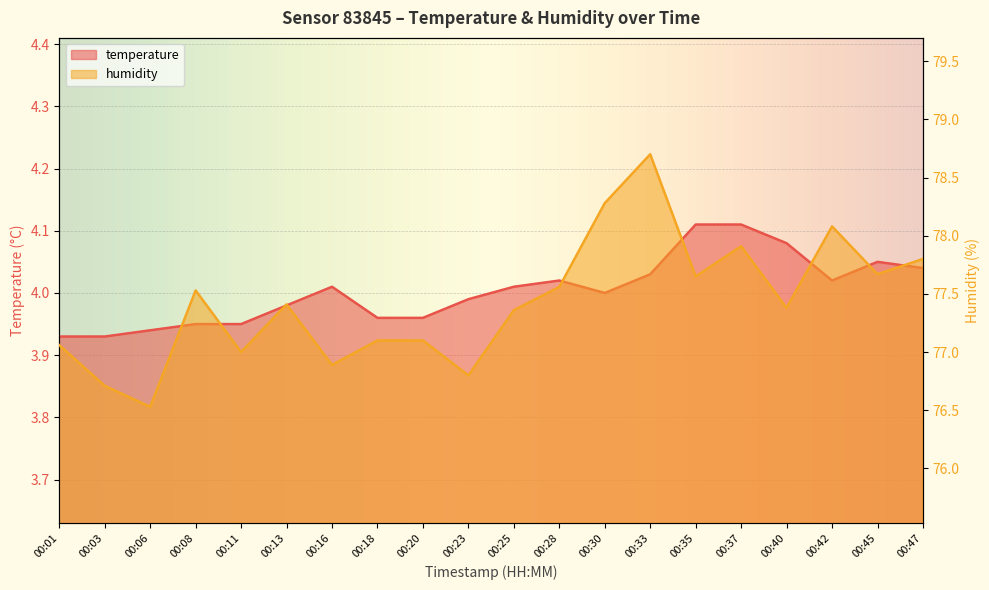

Rank the series by their maximum value, from lowest to highest.

temperature, humidity